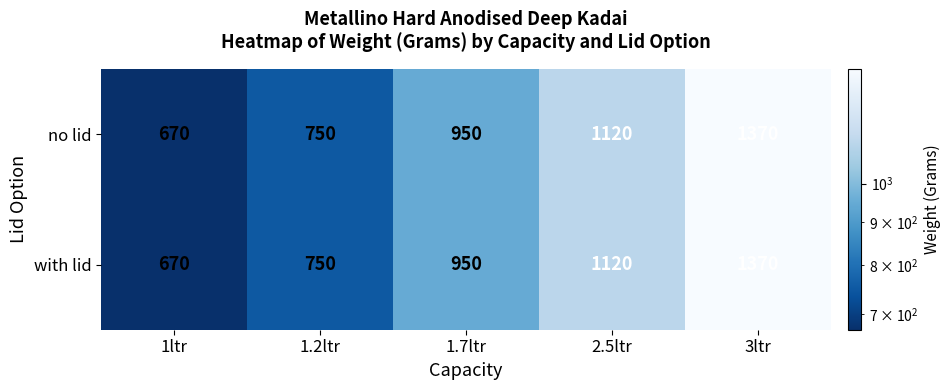

Count the number of data series in this chart.

2